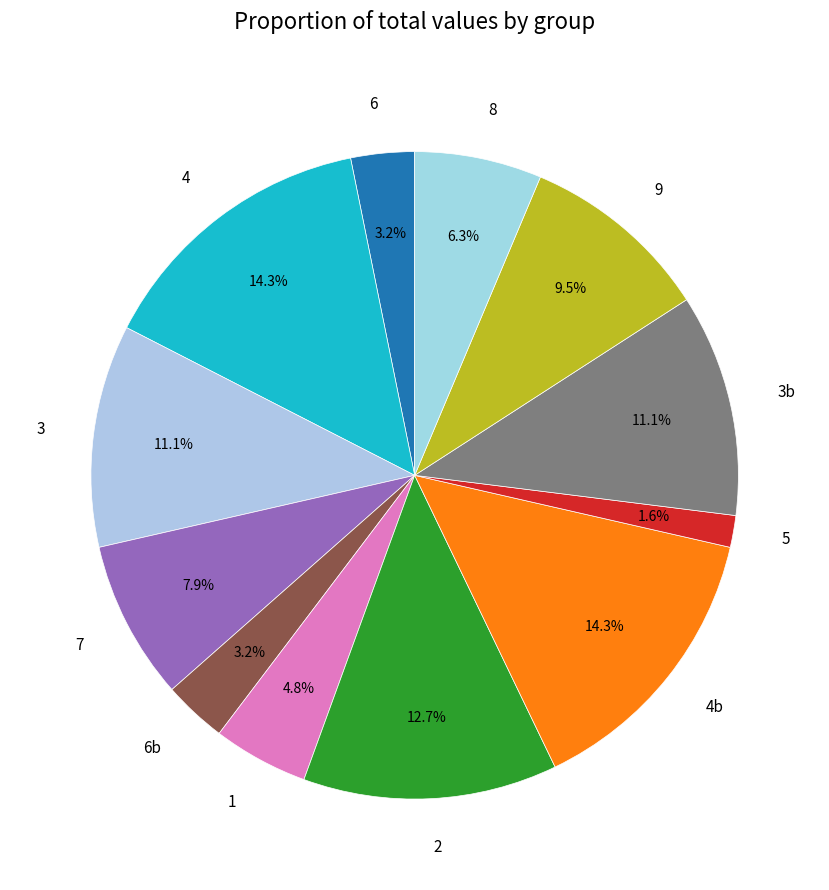

Is there any slice that represents more than half of the pie?

No